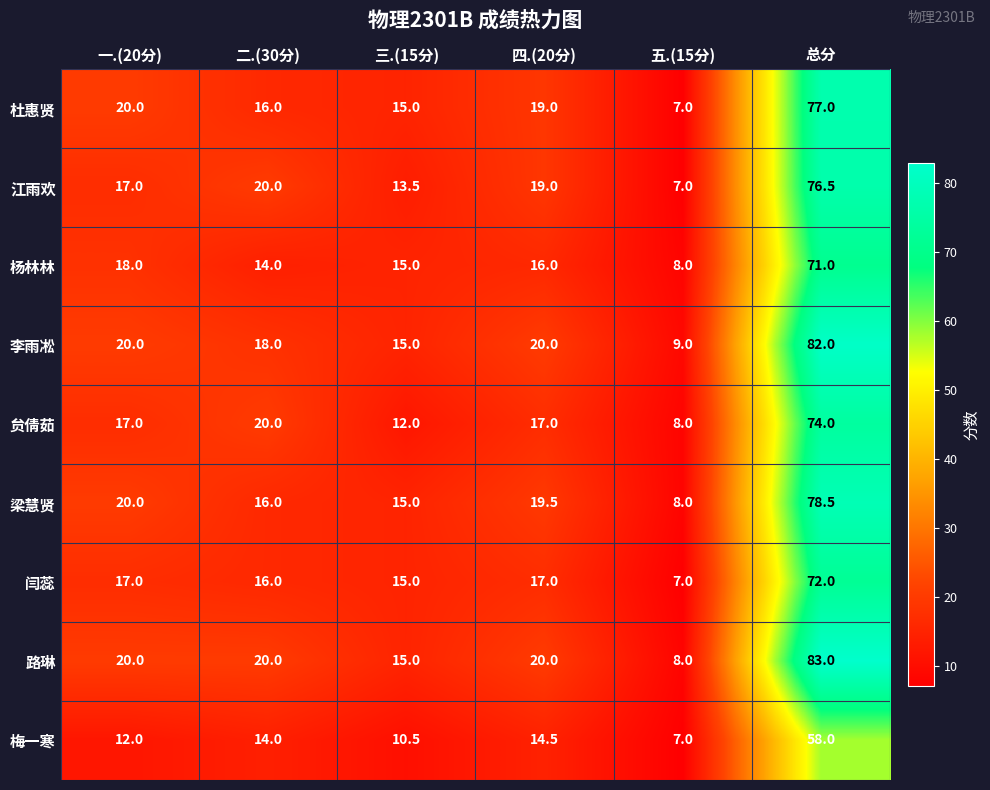

List the series in order of their peak value, highest first.

路琳, 李雨凇, 梁慧贤, 杜惠贤, 江雨欢, 贠倩茹, 闫蕊, 杨林林, 梅一寒